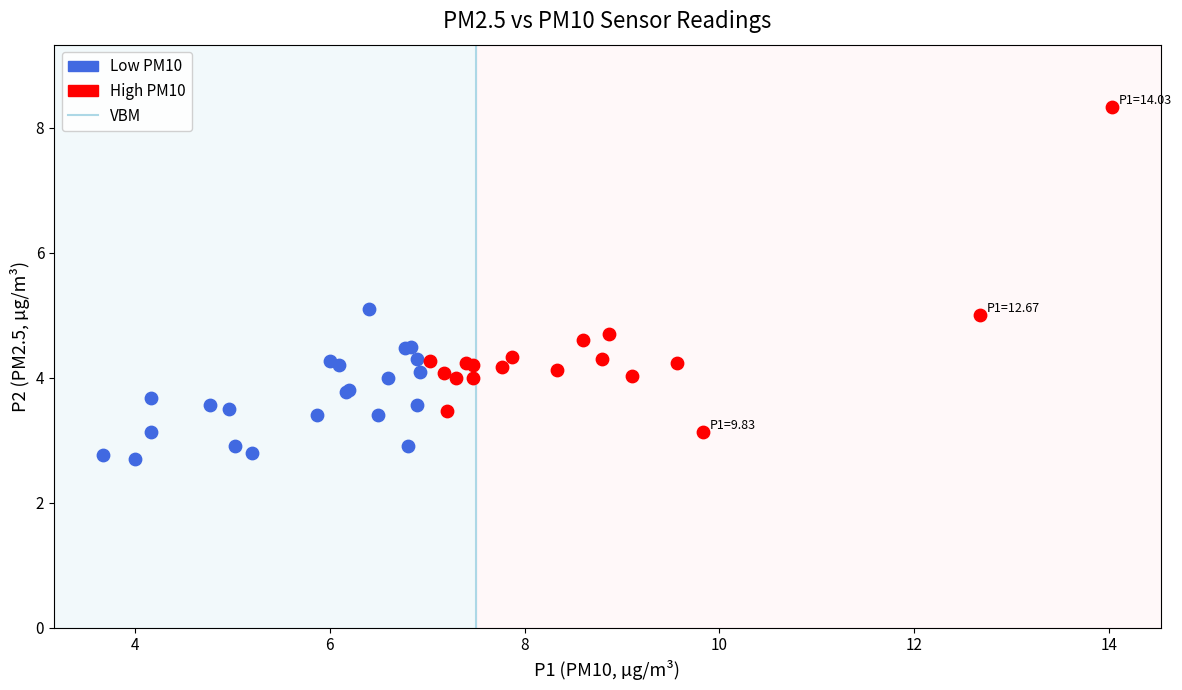

Which series reaches the minimum Y coordinate?

Low PM10